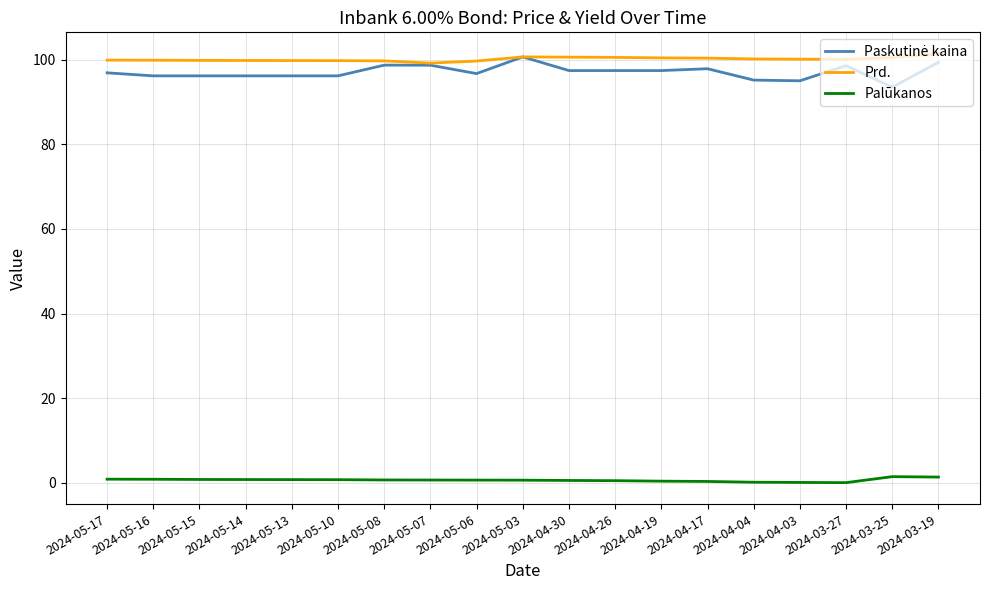

What is the spread (max minus min) of values at 2024-03-19?

100.0